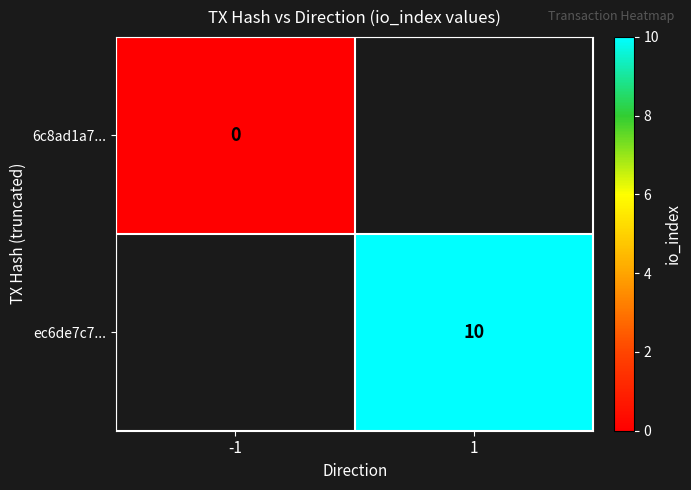

The ec6de7c7... series shows 17 at 1. True or false?

False